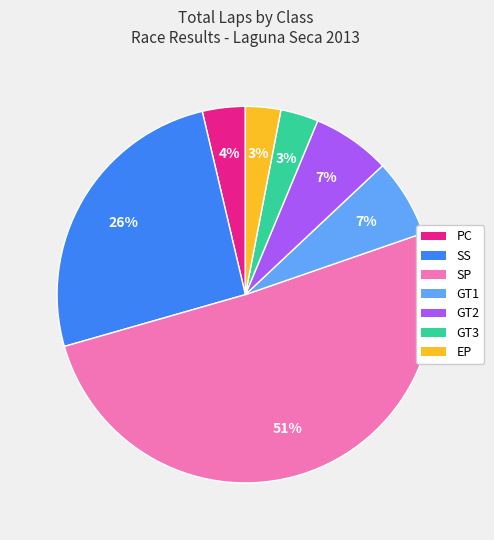

Does any single category account for the majority?

Yes